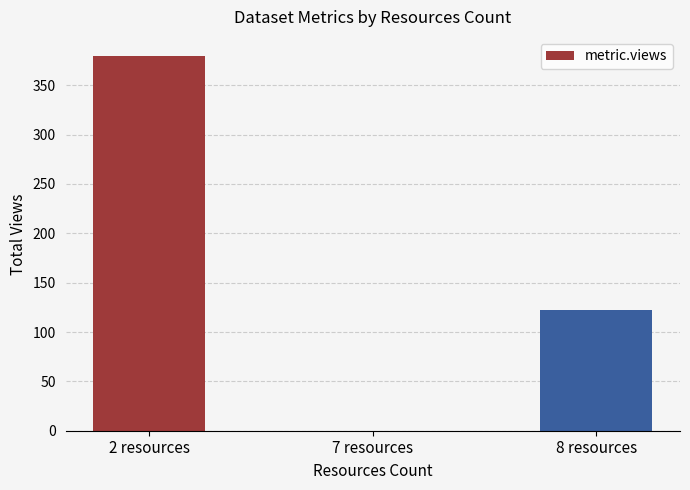

Reading left to right, list all the values displayed in this chart.

2 resources=380	7 resources=0	8 resources=122